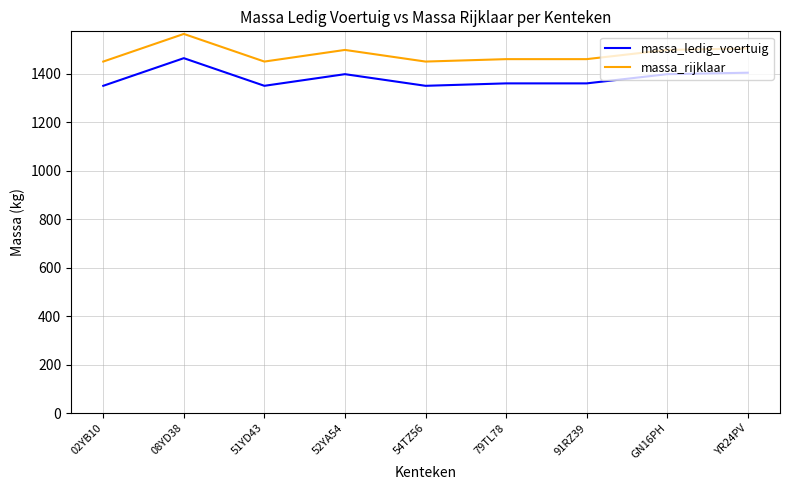

List the series in order of their overall mean, lowest first.

massa_ledig_voertuig, massa_rijklaar